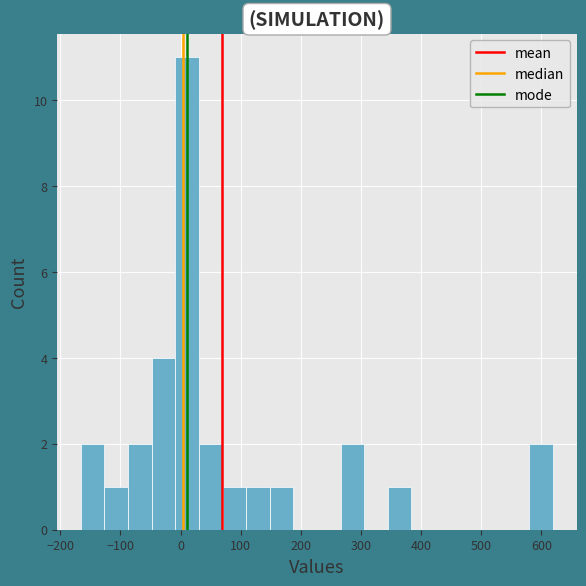

Read against the x-axis, roughly where is the centre of the tallest bar?

10